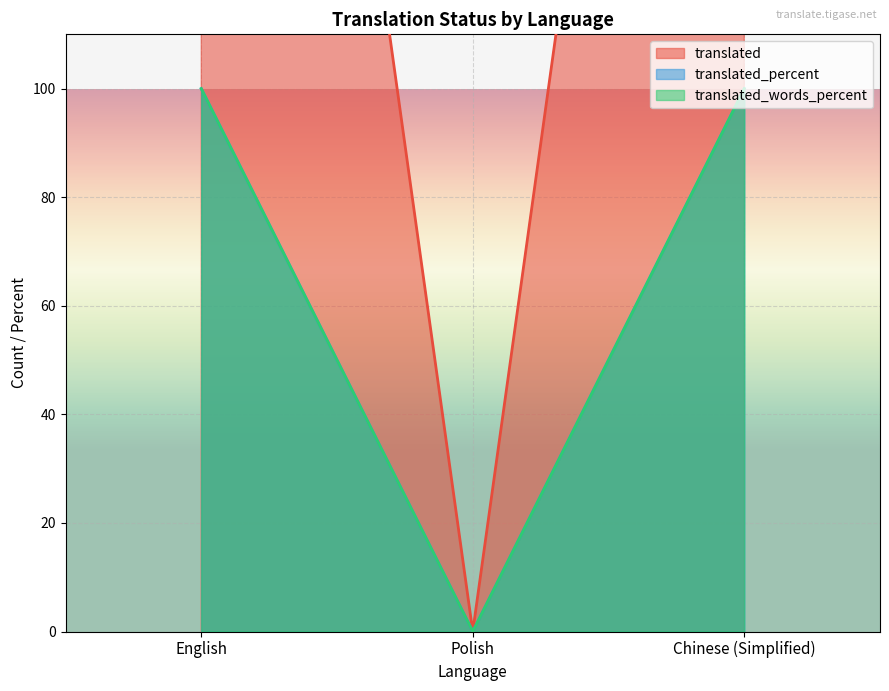

Reading left to right, what are all the values shown in this chart?

translated: 359	0	359
translated_percent: 100	0	100
translated_words_percent: 100	0	100